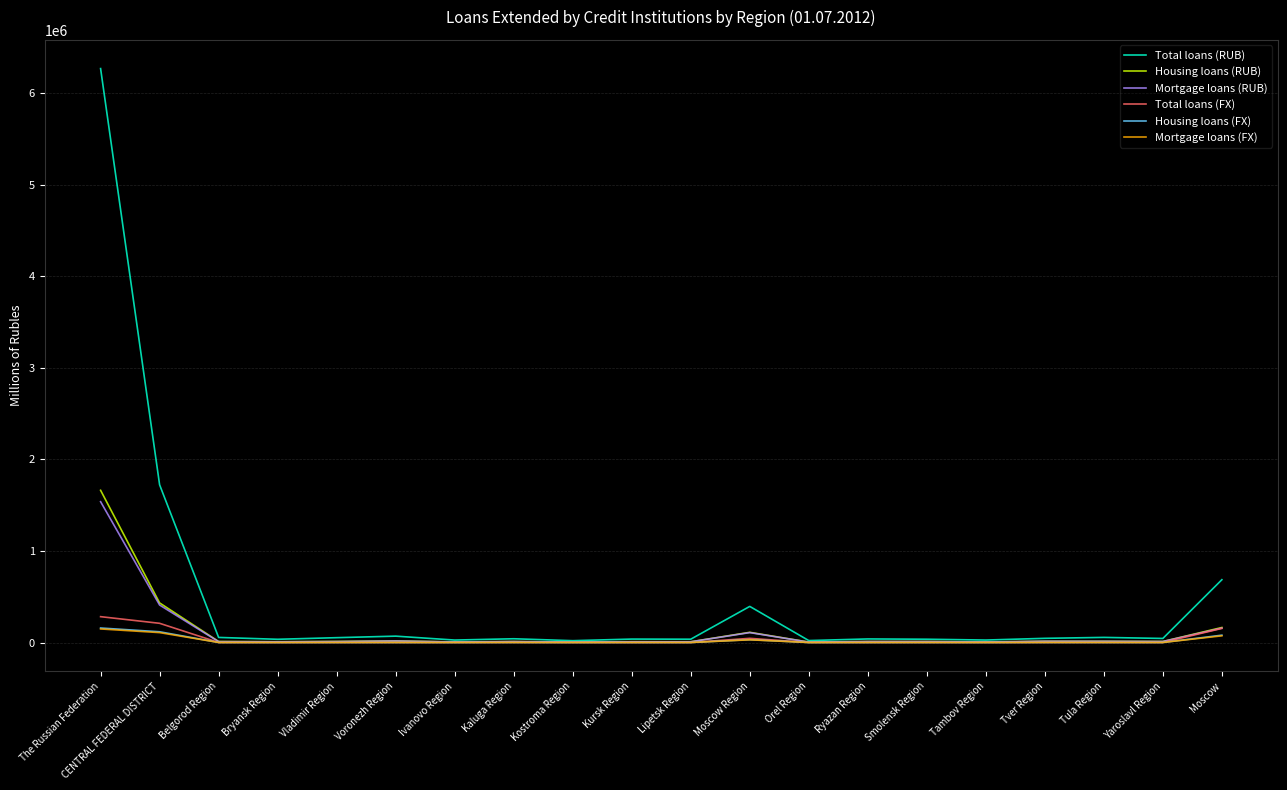

The Housing loans (FX) series shows 158405 at The Russian Federation. True or false?

True